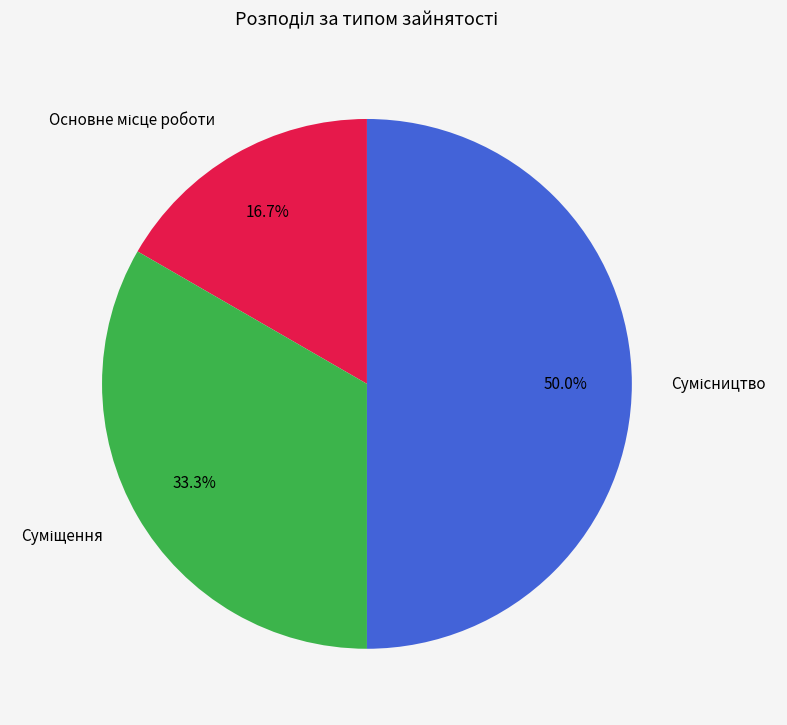

How many segments does this pie chart have?

3